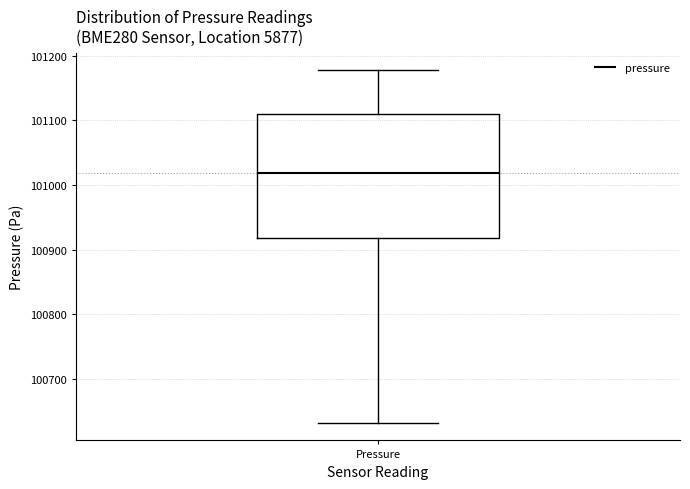

Transcribe this box plot: give where the median line is, the range the box spans, and where the two whiskers end, as read against the y-axis. The values are not printed on the chart, so give them approximately, as read against the axis.

median 101020, box 100920 to 101110, whiskers 100630 to 101180